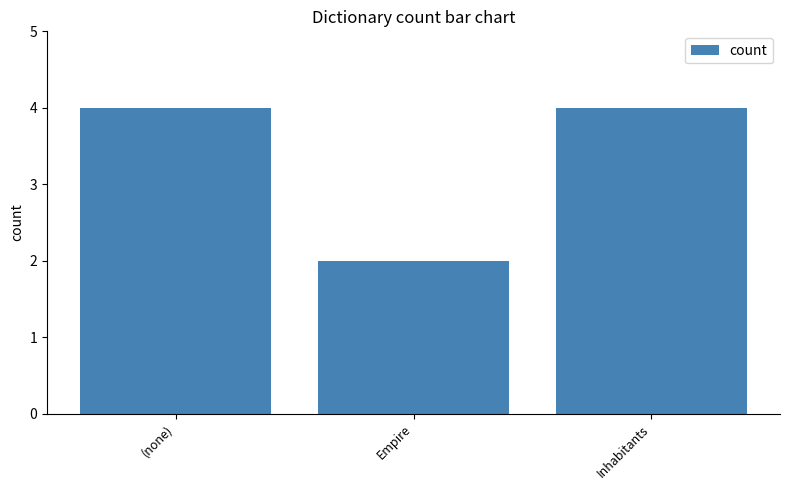

What is the greatest value displayed?

4